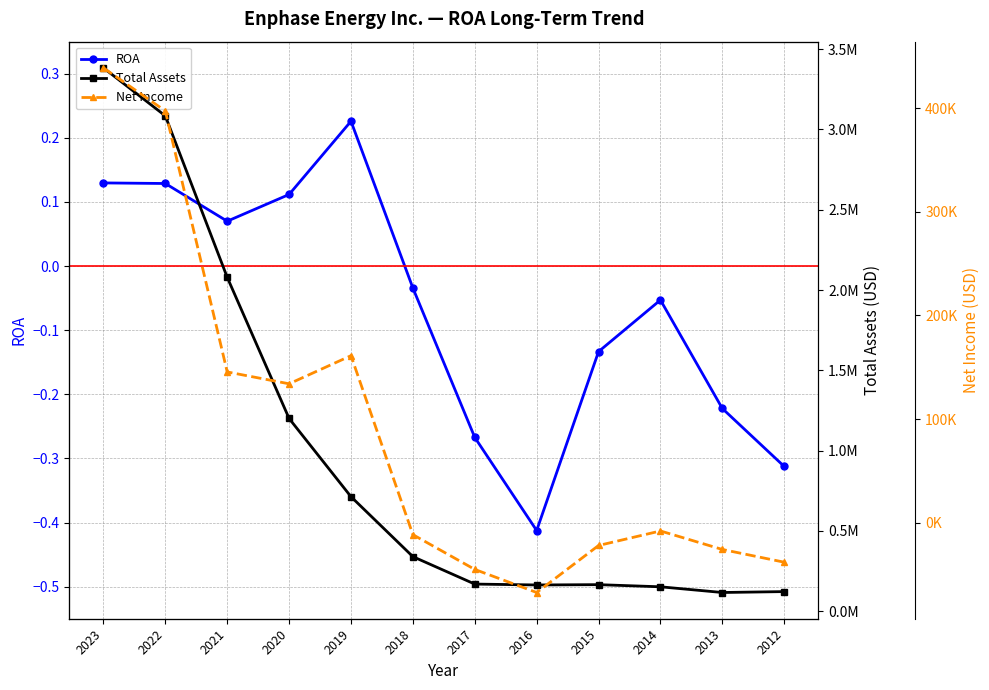

What is the greatest value displayed?

3383012.0